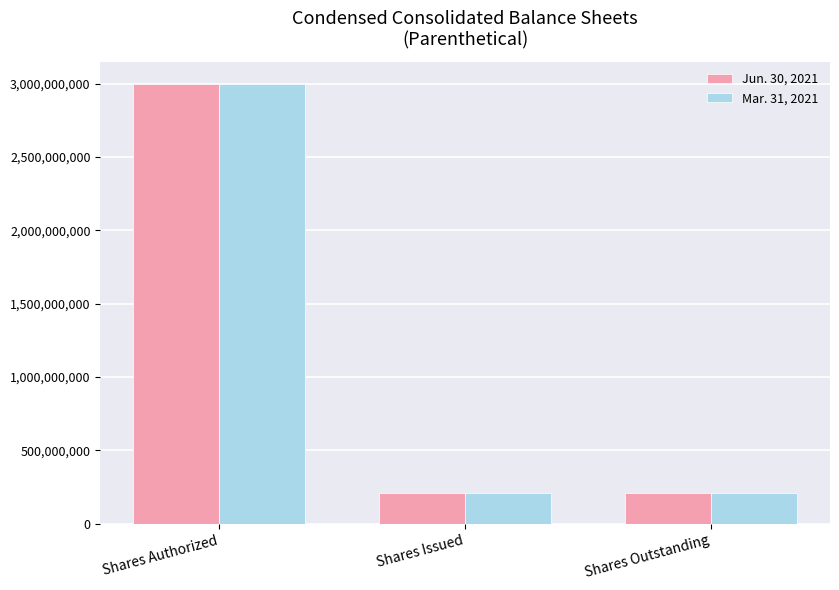

The Jun. 30, 2021 series shows 210804160 at Shares Outstanding. True or false?

True